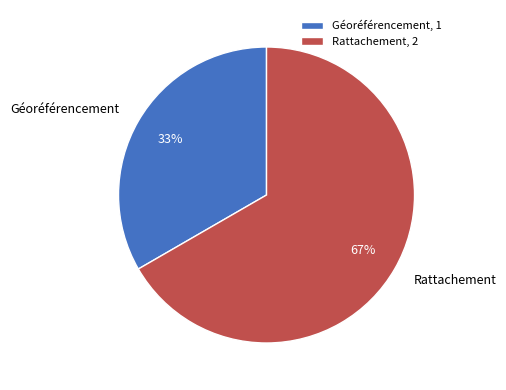

What is the smallest slice in the pie chart?

Géoréférencement